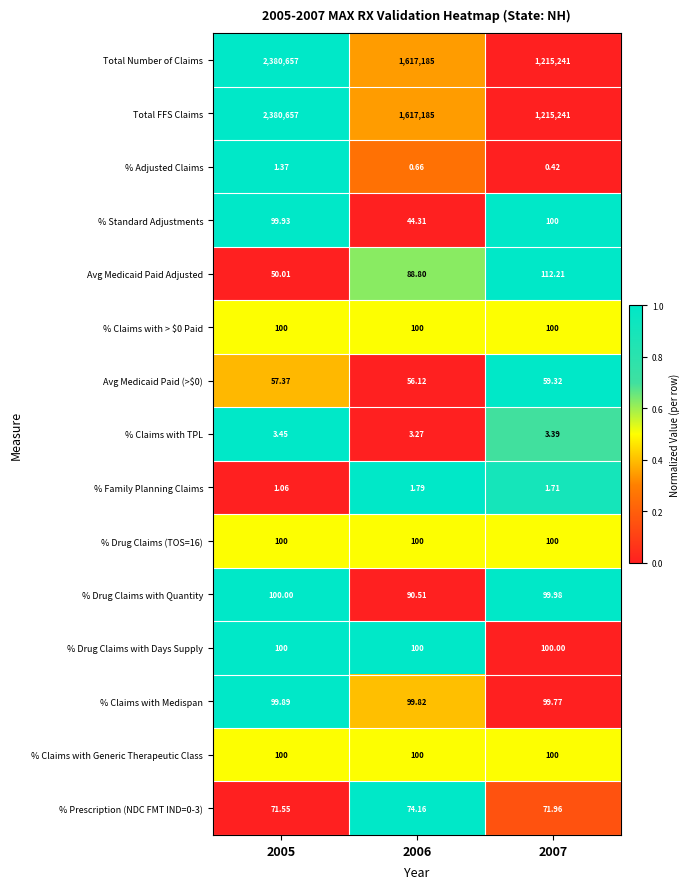

How many distinct data groups are displayed?

15